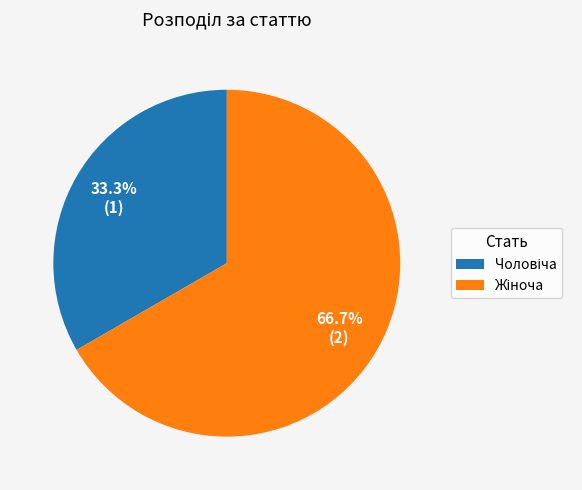

Is there a majority slice in this chart?

Yes